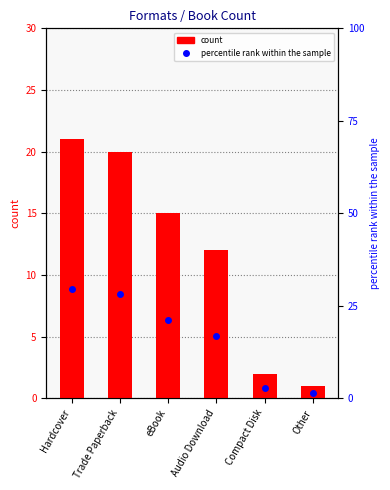

Rank the categories by percentile rank within the sample value from highest to lowest.

Hardcover, Trade Paperback, eBook, Audio Download, Compact Disk, Other